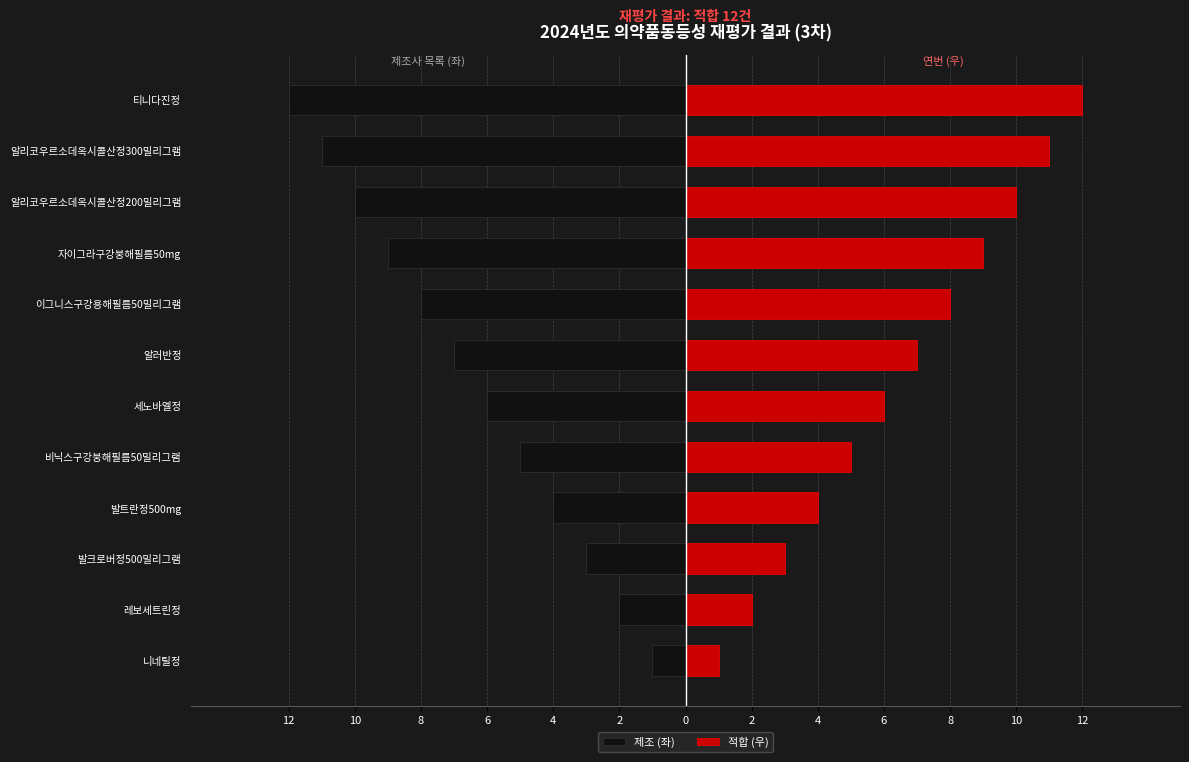

What are all the series names shown in the legend?

제조 (좌), 적합 (우)